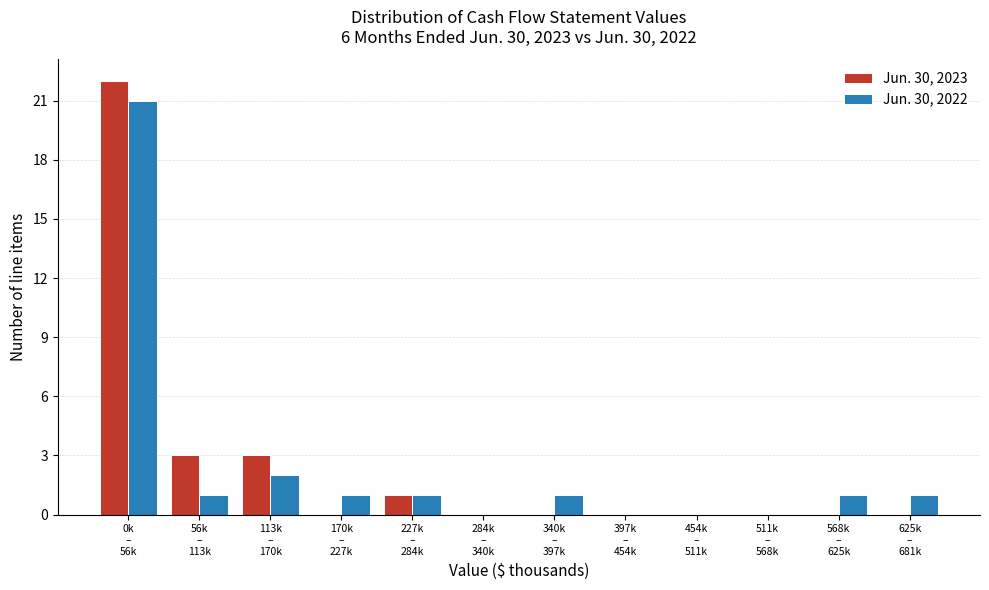

What is the sum of all Jun. 30, 2022 values?

29